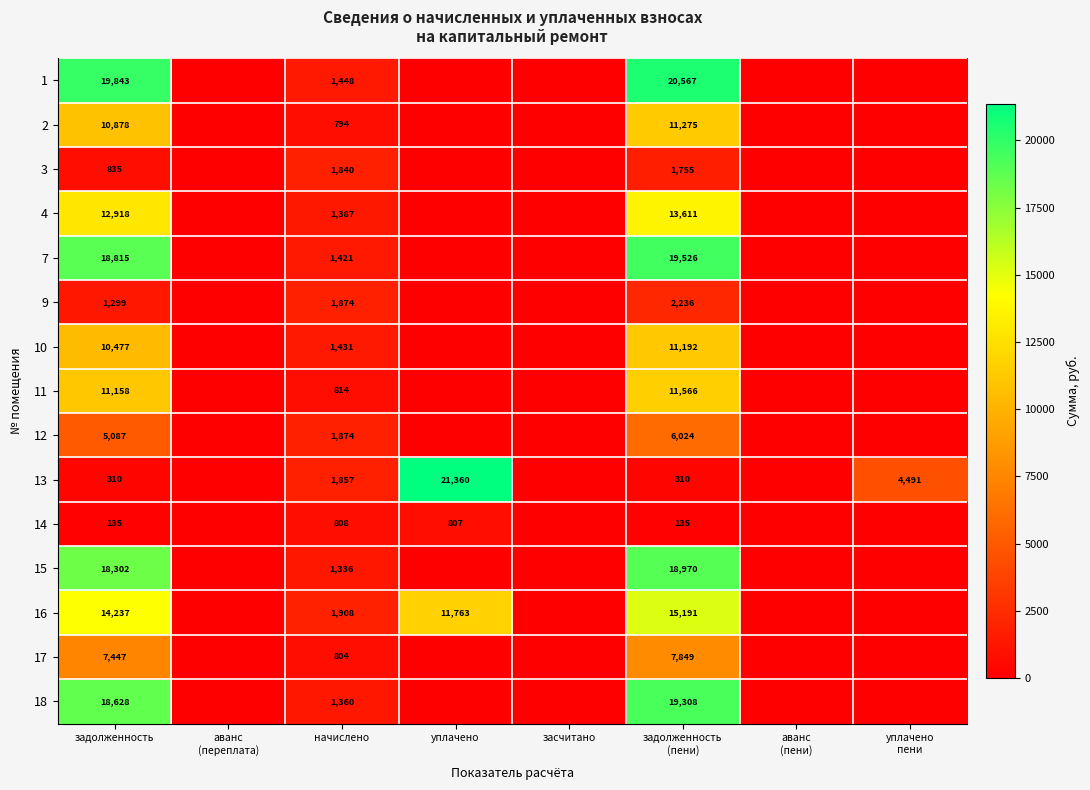

The 17 series shows 804 at начислено. True or false?

True